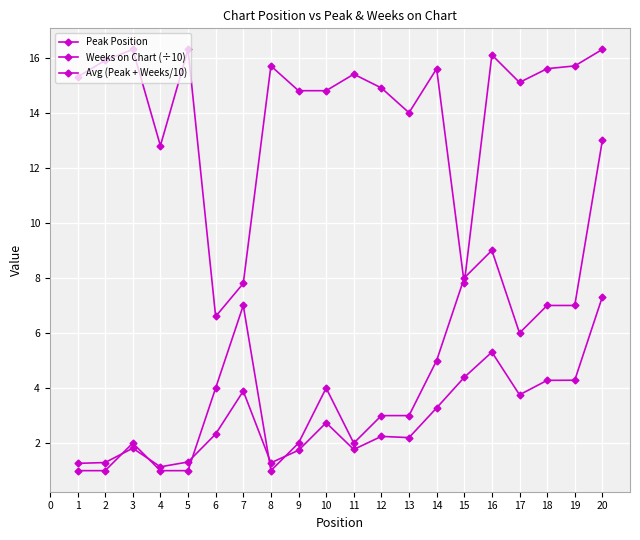

How many lines are shown in the chart?

3